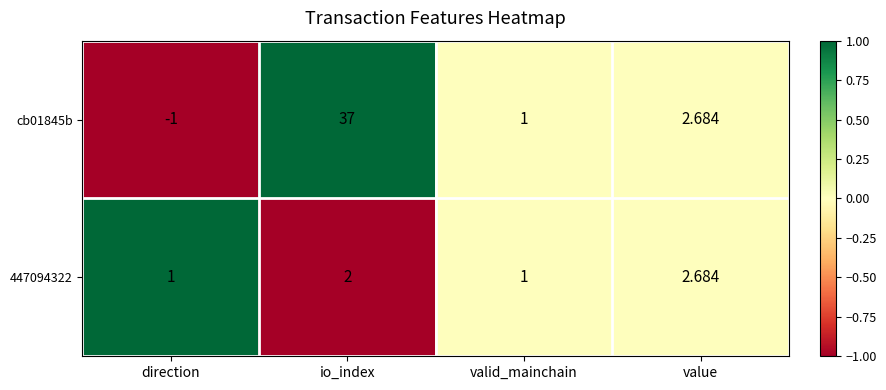

Where does the cb01845b series first go above 2?

io_index